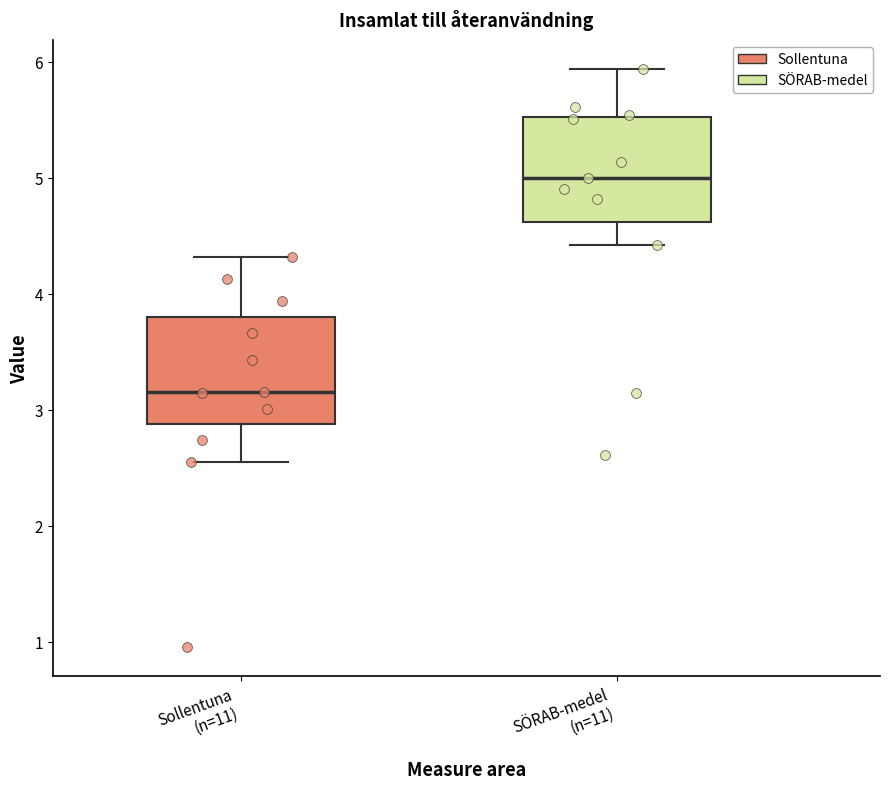

Reading left to right, read every box against the y-axis: the position of its median line, the range the box covers, and the ends of its whiskers. The values are not printed on the chart, so give them approximately, as read against the axis.

Sollentuna (n=11): median 3.2, box 2.9 to 3.8, whiskers 2.6 to 4.3
SÖRAB-medel (n=11): median 5.0, box 4.6 to 5.5, whiskers 4.4 to 5.9